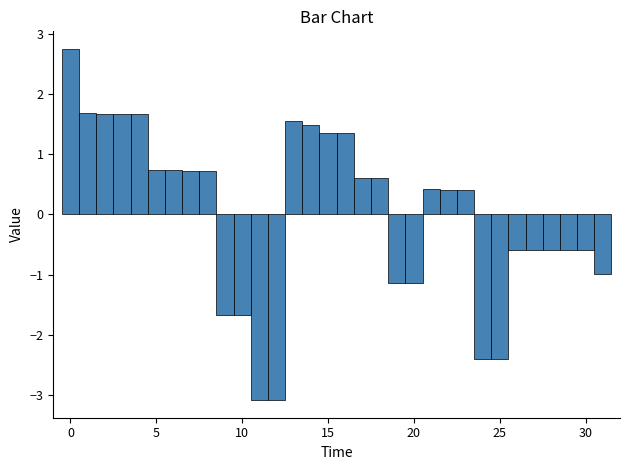

Around what value on the x-axis is the tallest bar? Give the approximate position of its centre, as read against the axis.

0.0